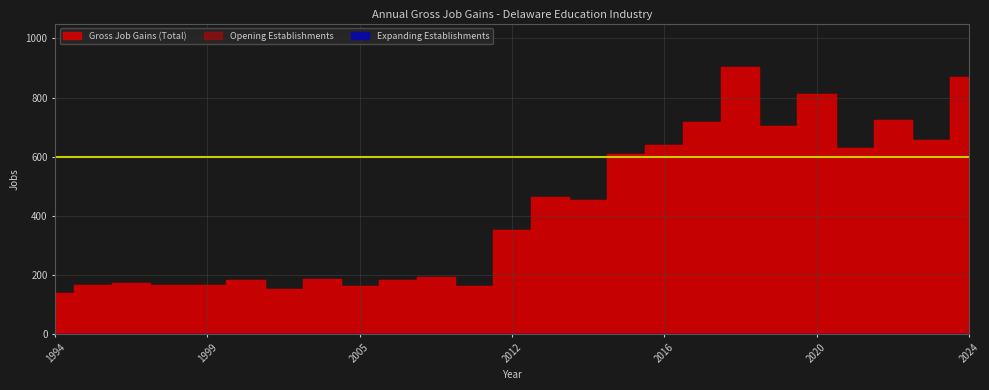

Where is the first local maximum for Opening Establishments?

1996